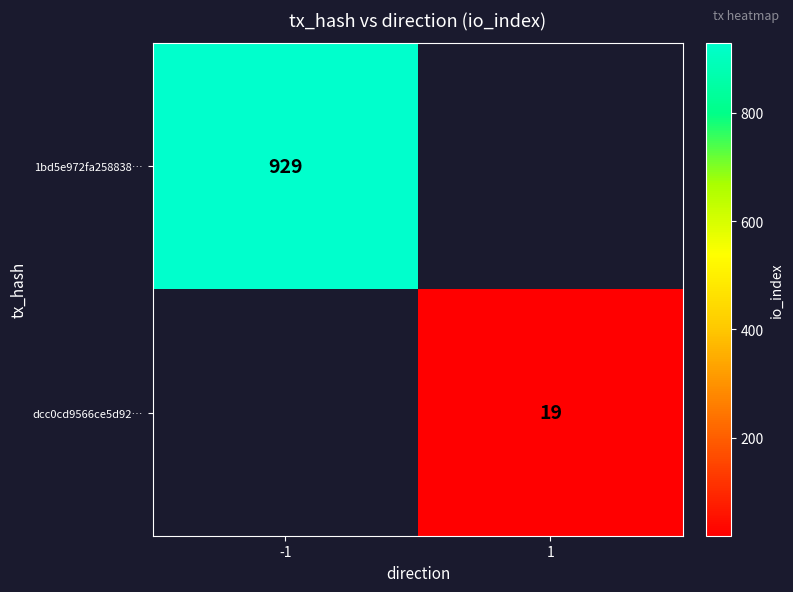

At which category is the sum across all series the highest?

-1